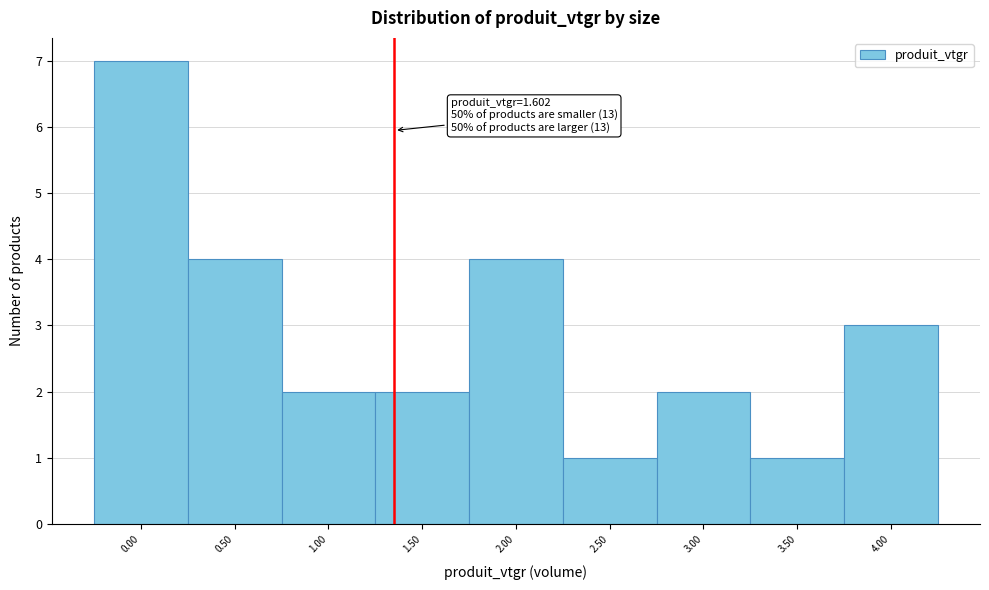

Reading left to right, list all the values displayed in this chart.

0.00=7	0.50=4	1.00=2	1.50=2	2.00=4	2.50=1	3.00=2	3.50=1	4.00=3